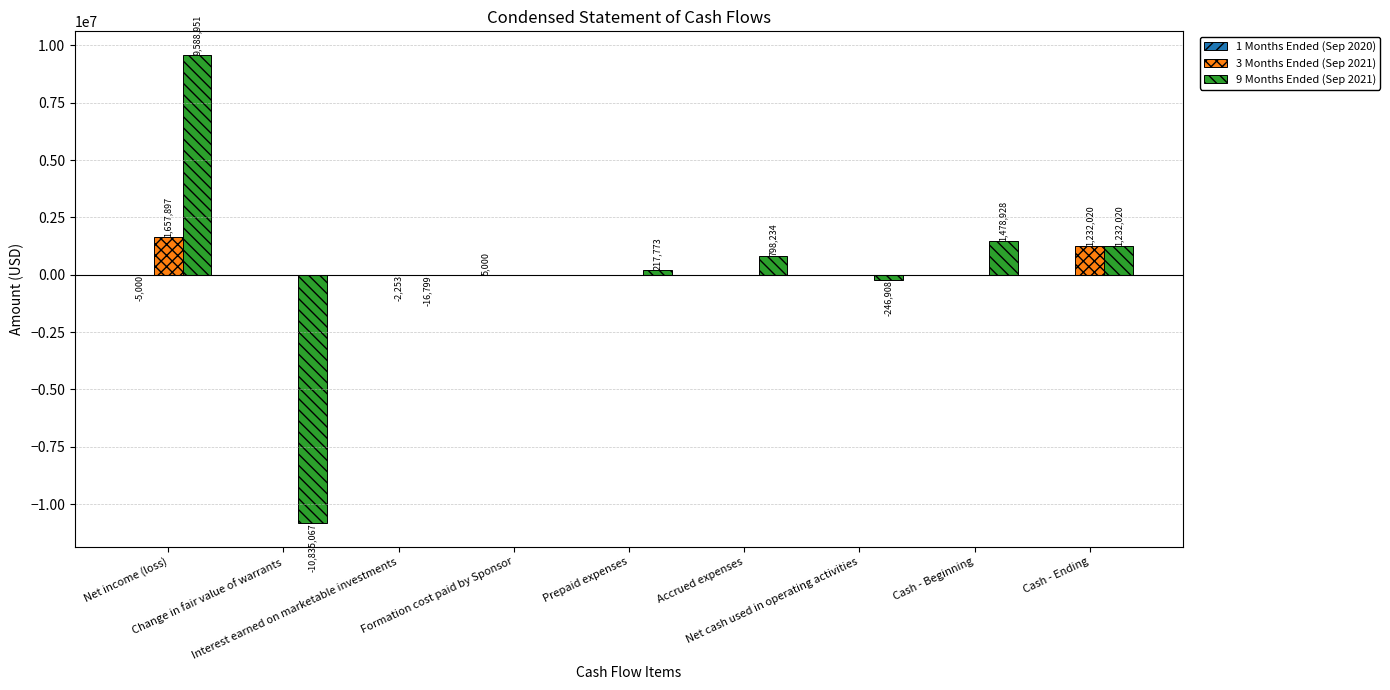

Is the value of 3 Months Ended (Sep 2021) at Change in fair value of warrants greater than the value of 9 Months Ended (Sep 2021) at Accrued expenses?

No